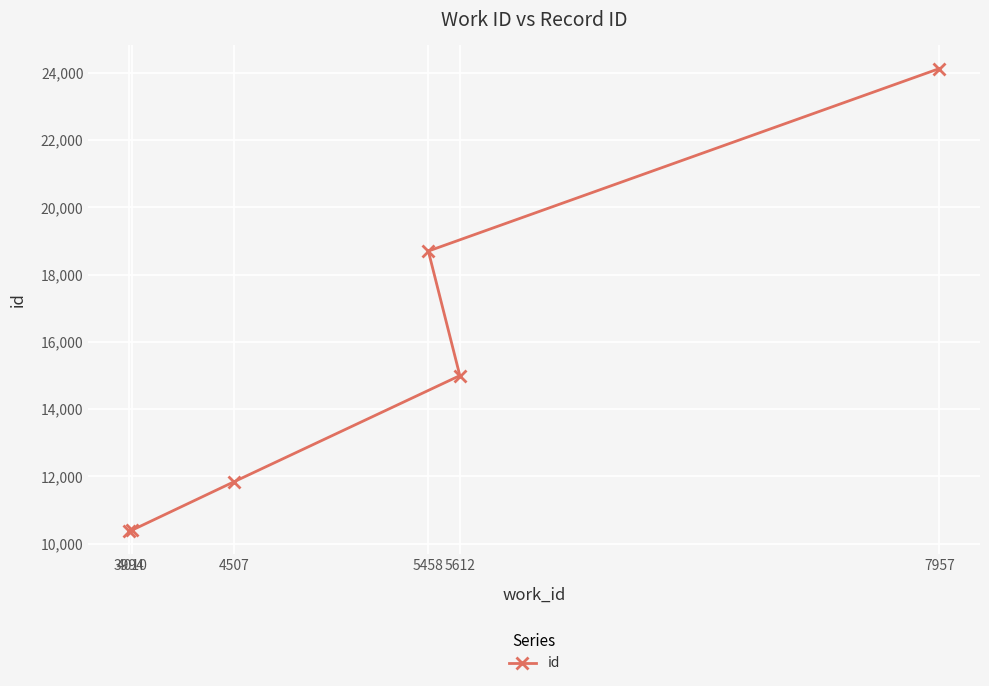

Where is the data nearest to the value 17257?

5458